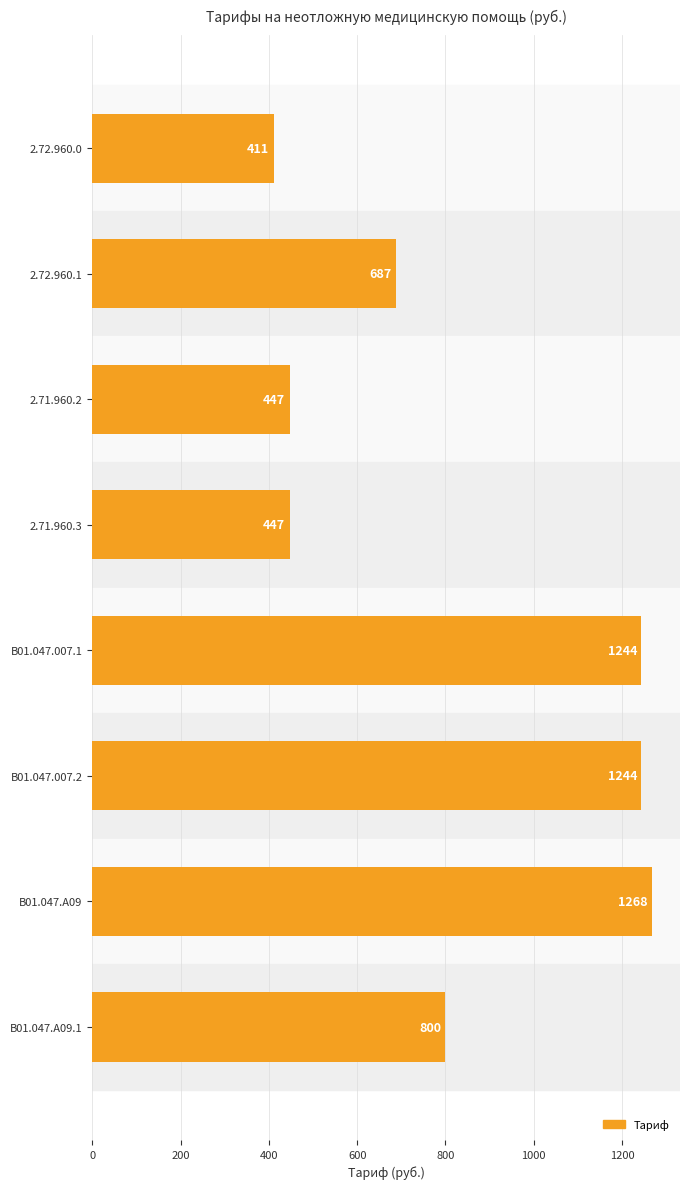

What is the greatest value displayed?

1268